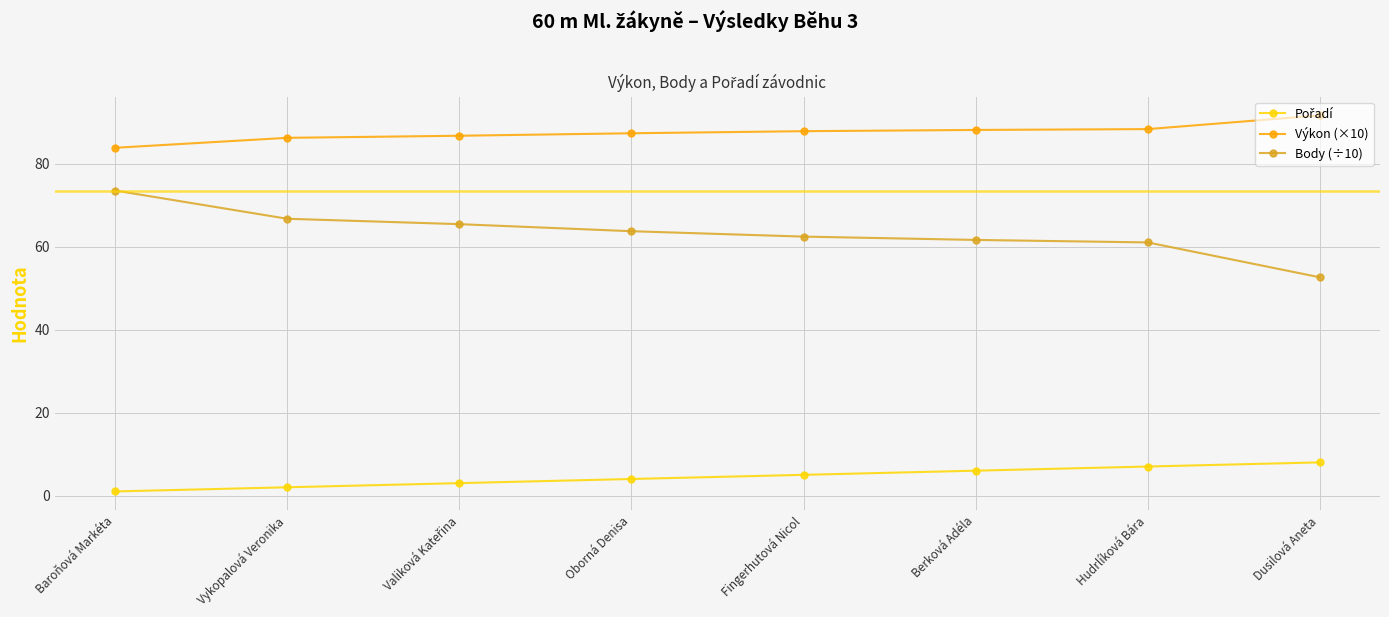

What is the difference between the Body (÷10) values at Dusilová Aneta and Oborná Denisa?

11.1